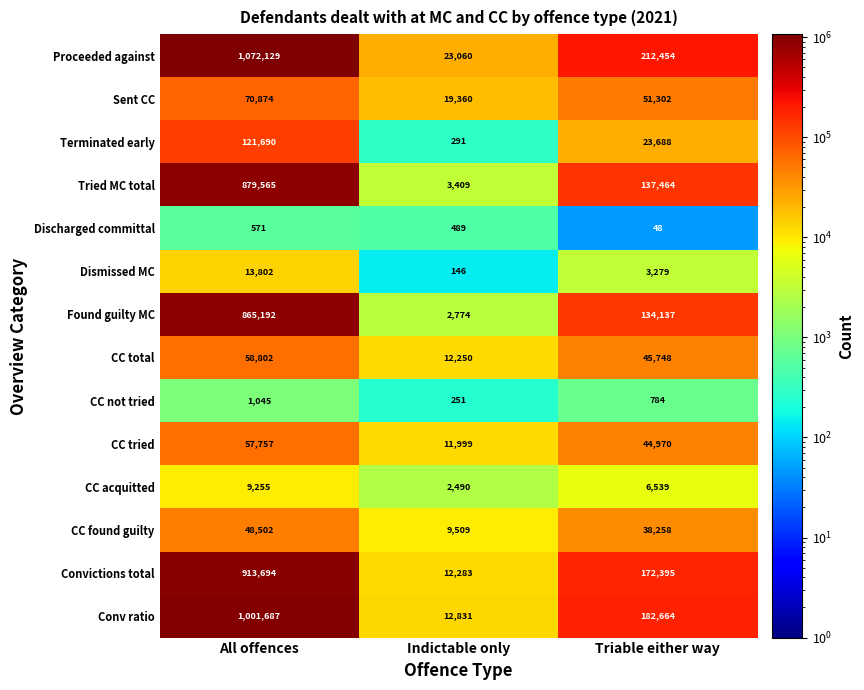

Is it true that Convictions total equals 308824 at Triable either way?

False